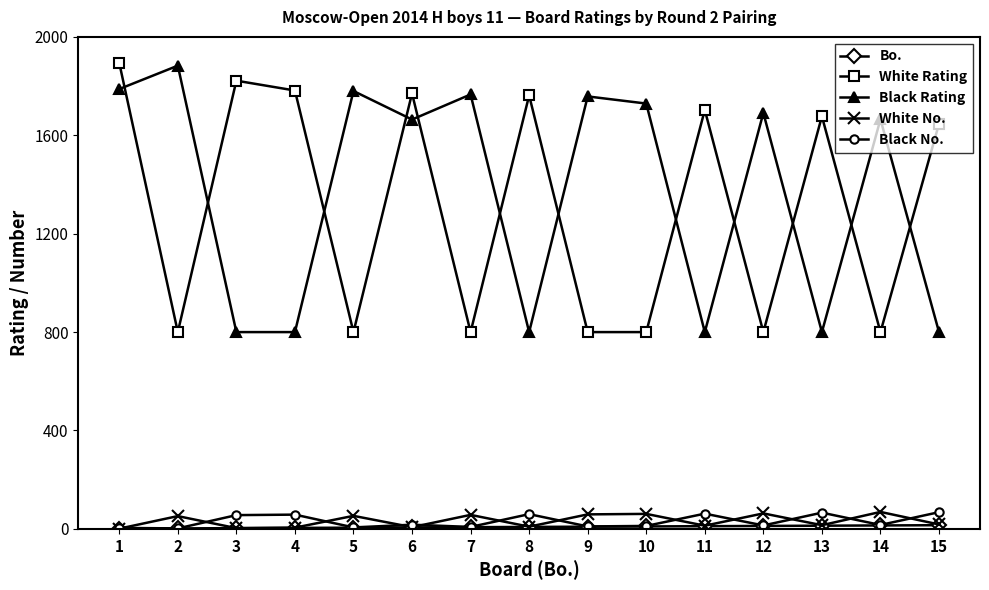

In White No., how many points are higher than both neighbors (excluding endpoints)?

6